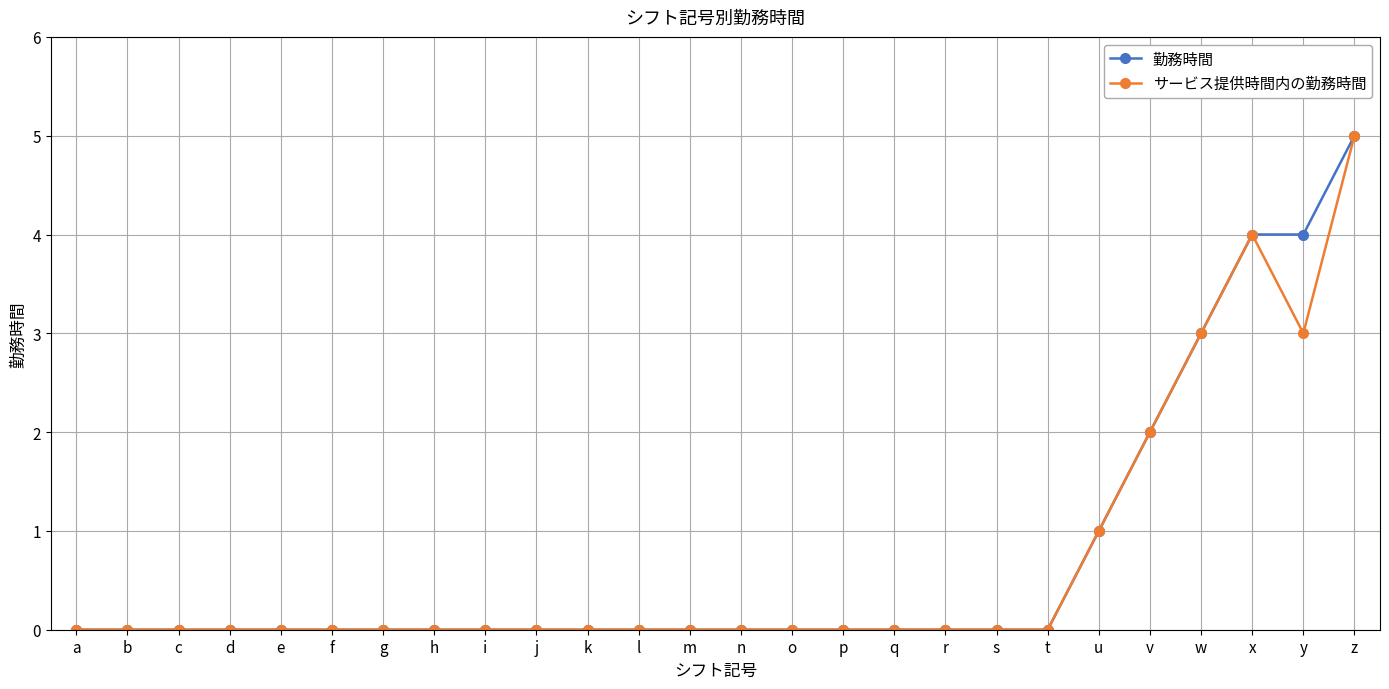

At which category is the sum across all series the highest?

z